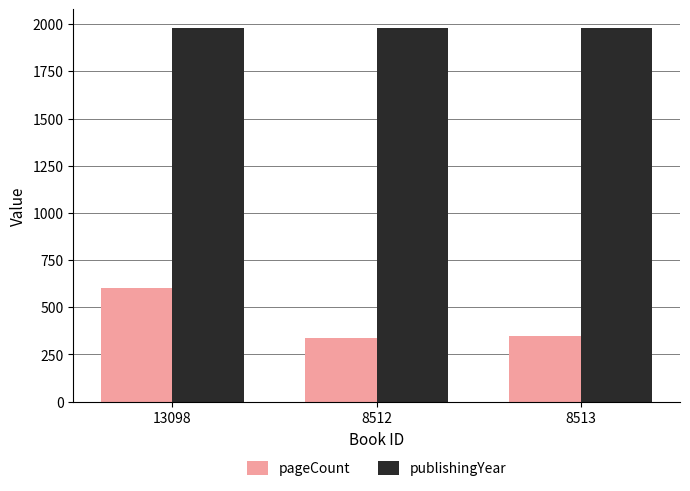

How many series are shown in this chart?

2